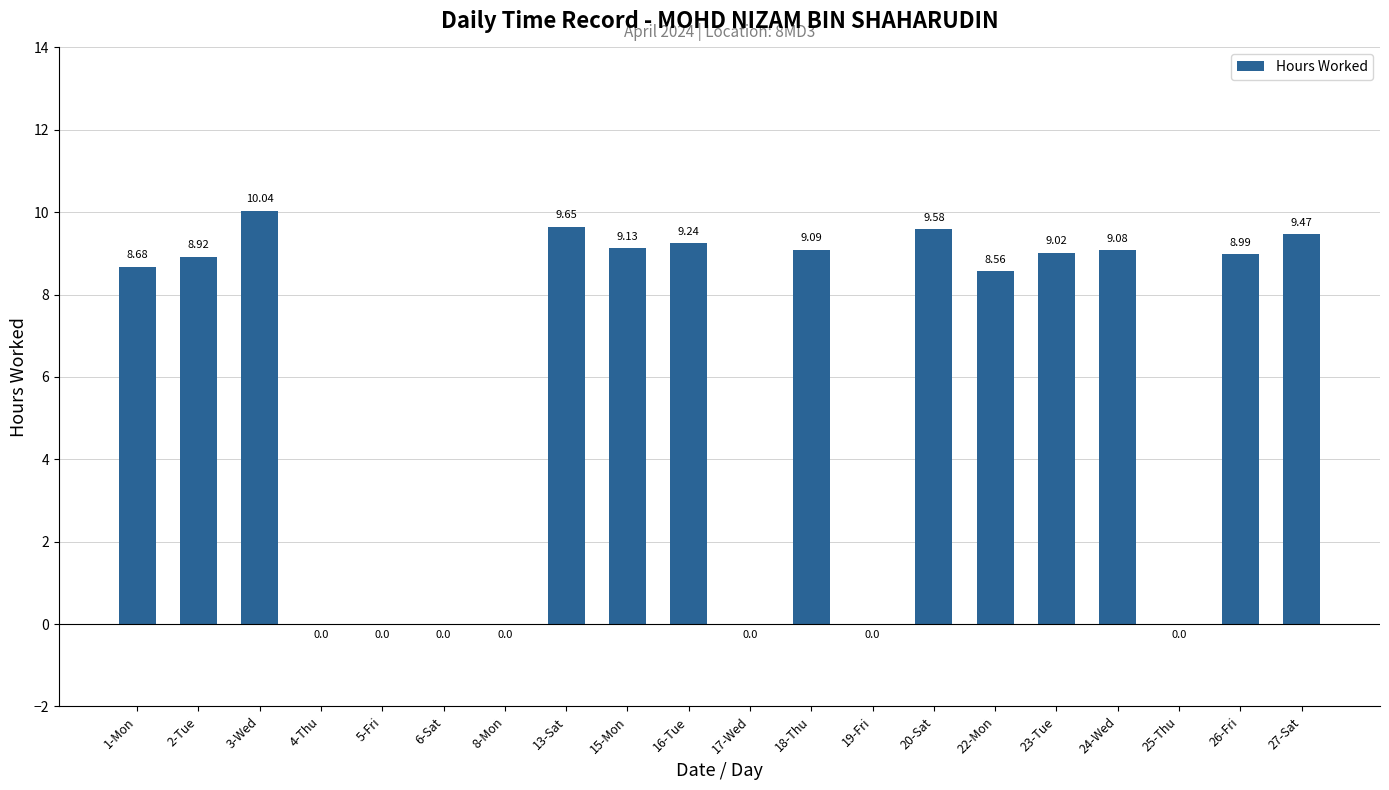

How many values are above zero?

13